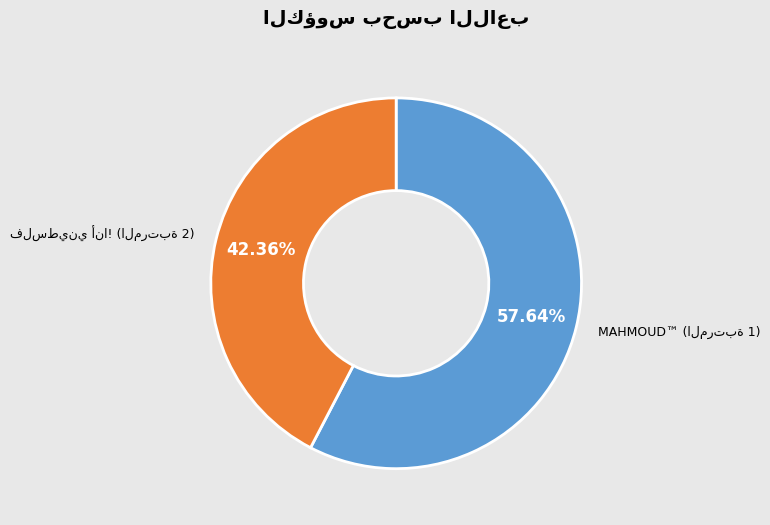

Does any single category account for the majority?

Yes